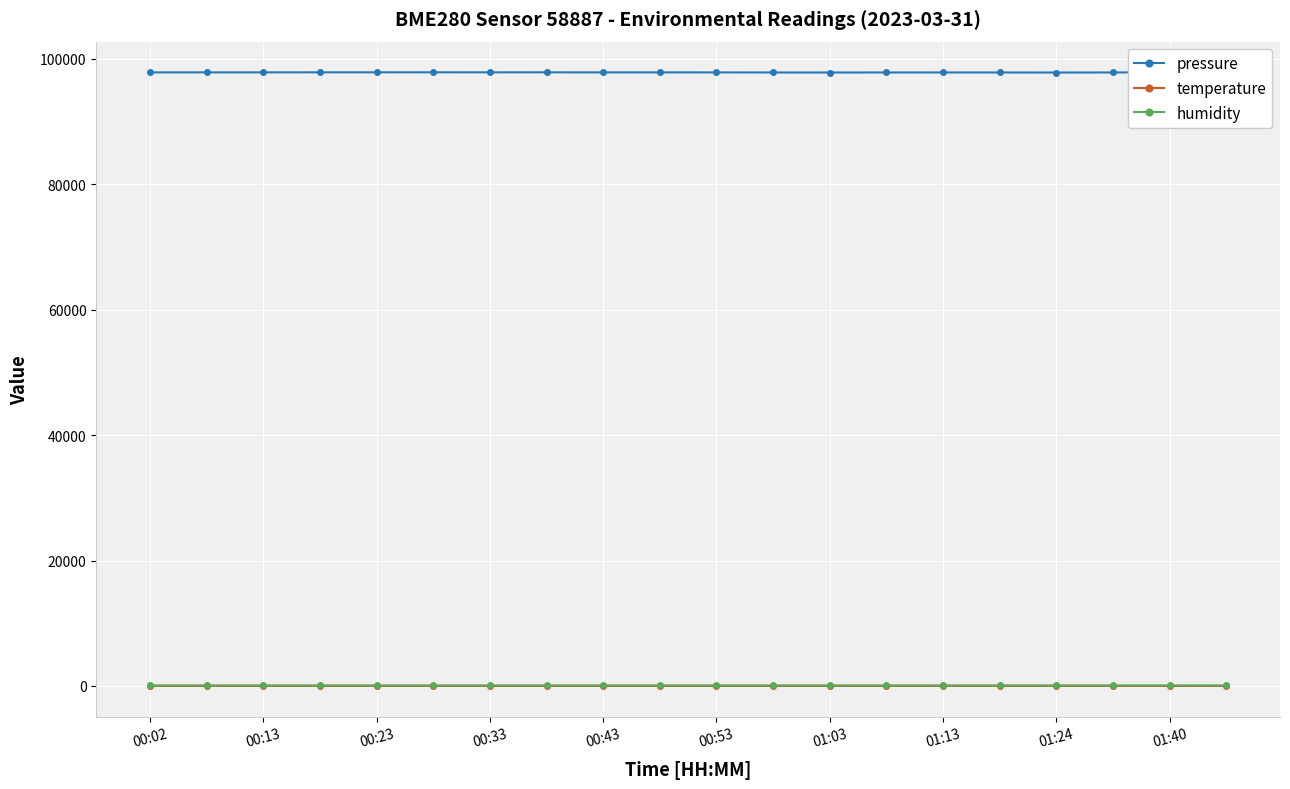

Is this an area chart (filled region under the line)?

No